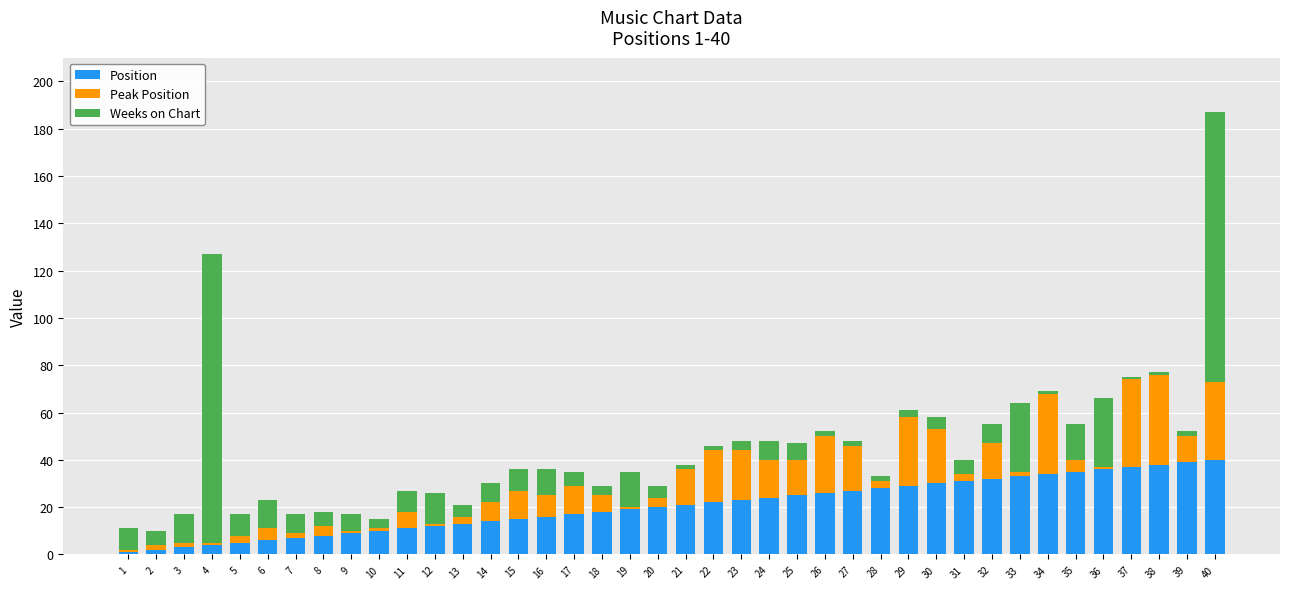

Is it true that Position equals 20 at 20?

True